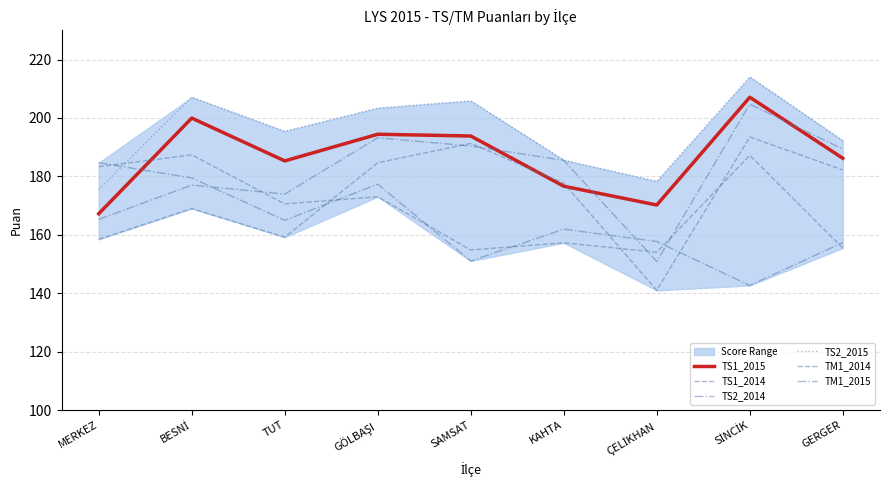

At which category does the chart reach its minimum across all series?

ÇELİKHAN